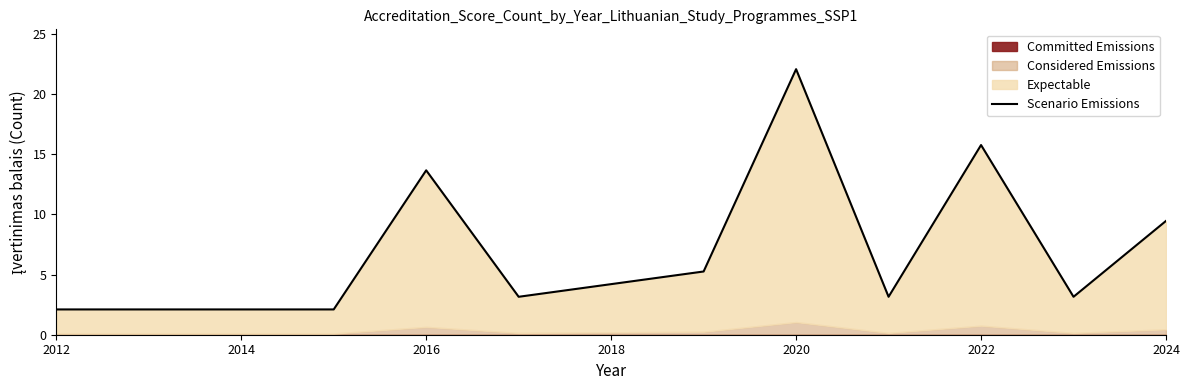

How many points are lower than both their immediate neighbors (excluding endpoints)?

3